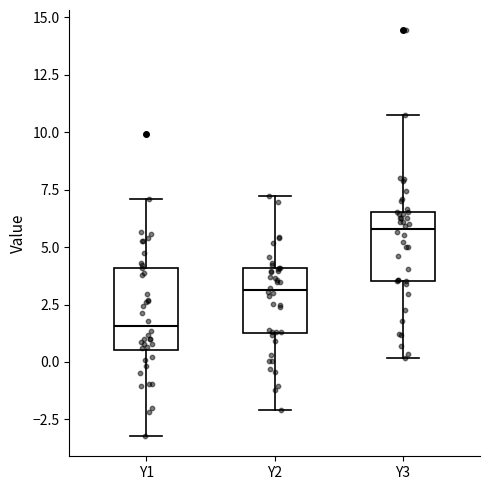

Reading left to right, transcribe this box plot: for each box, give where its median line is, the range the box spans, and where its two whiskers end, as read against the y-axis. The values are not printed on the chart, so give them approximately, as read against the axis.

Y1: median 1.5, box 0.5 to 4.0, whiskers -3.0 to 7.0
Y2: median 3.0, box 1.5 to 4.0, whiskers -2.0 to 7.0
Y3: median 6.0, box 3.5 to 6.5, whiskers 0.0 to 11.0